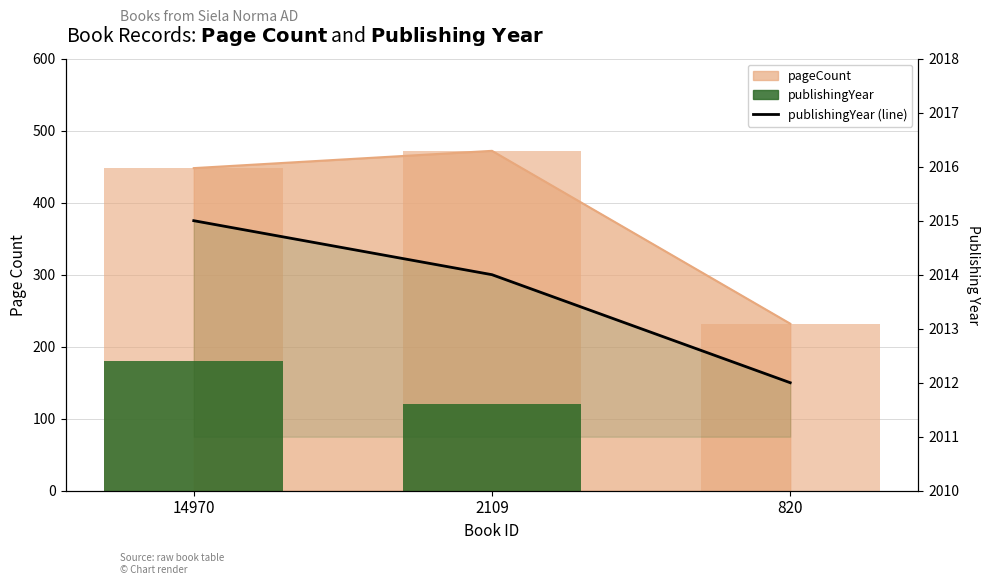

Where is publishingYear (scaled offset) nearest to the value 90?

2109